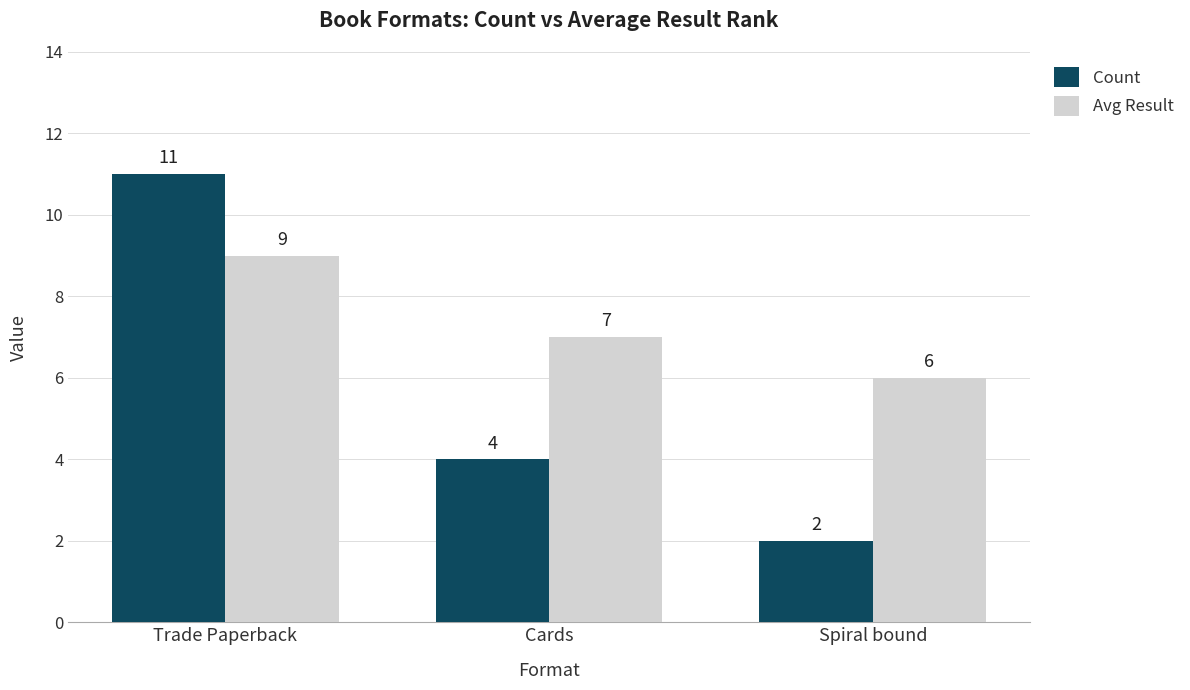

Which series has the largest range (max minus min)?

Count